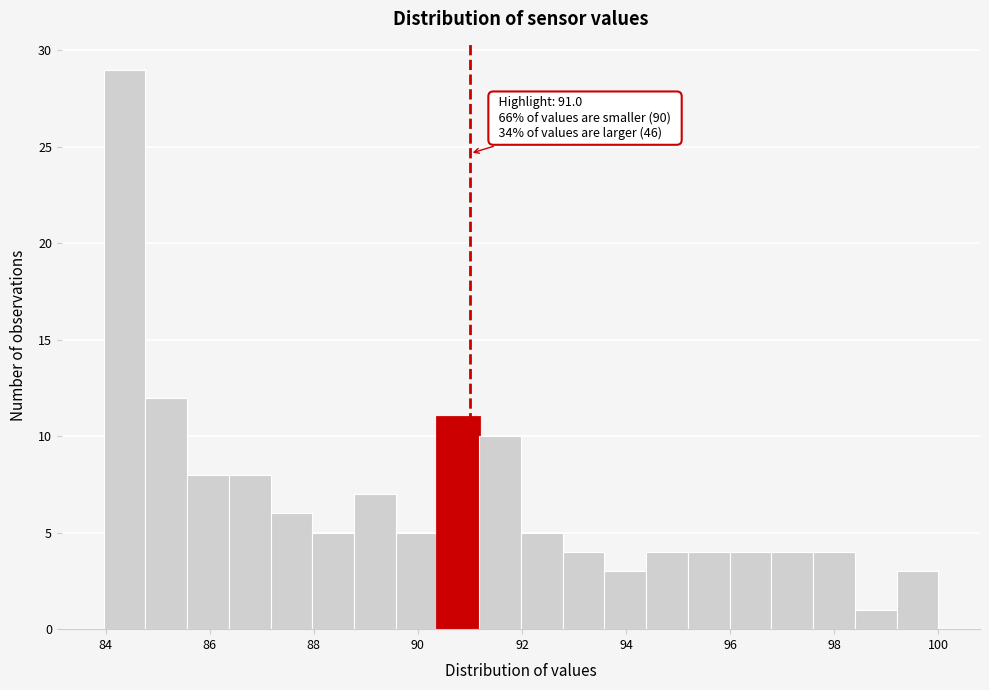

Which range on the x-axis has the tallest bar?

84.0 to 84.8